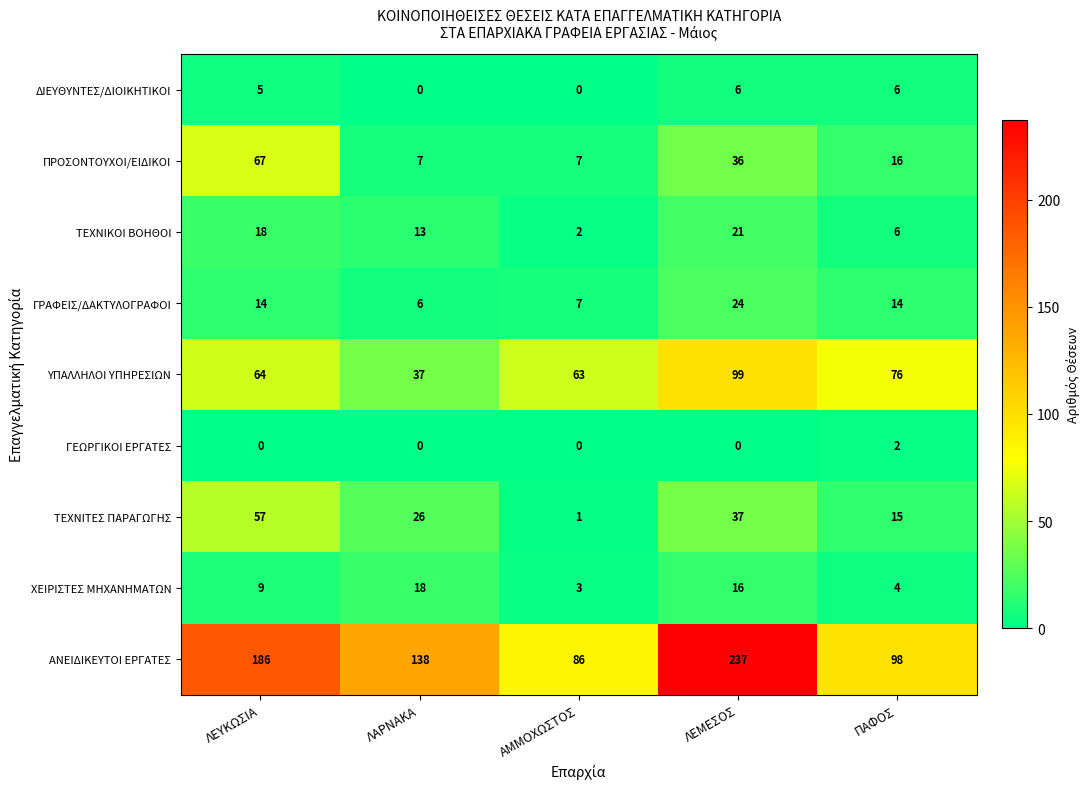

Which category has the highest value in the ΤΕΧΝΙΚΟΙ ΒΟΗΘΟΙ series?

ΛΕΜΕΣΟΣ